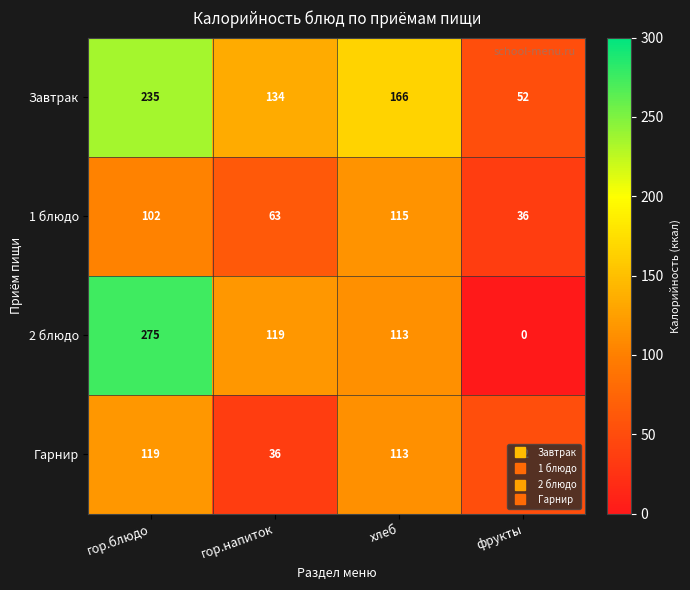

Rank the series by their maximum value, from lowest to highest.

1 блюдо, Гарнир, Завтрак, 2 блюдо